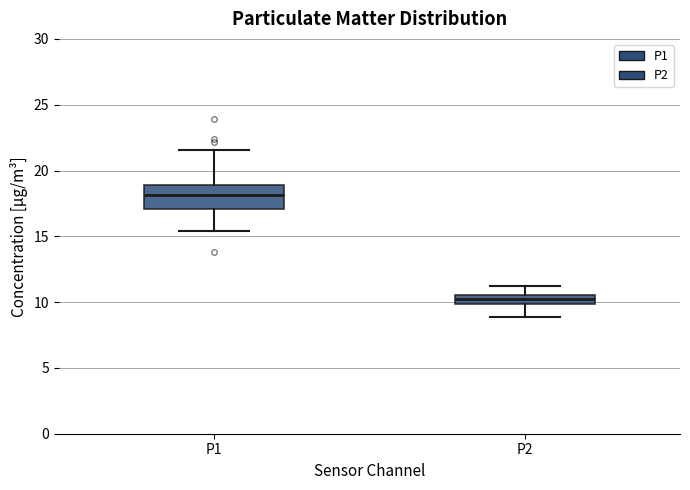

Comparing the boxes themselves (not the whiskers), which one is the tallest?

P1